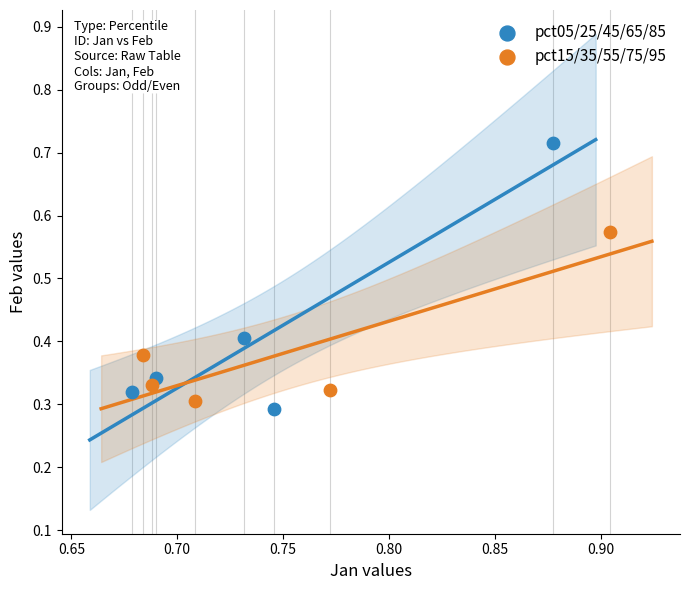

Which series reaches the maximum Y coordinate?

pct05/25/45/65/85